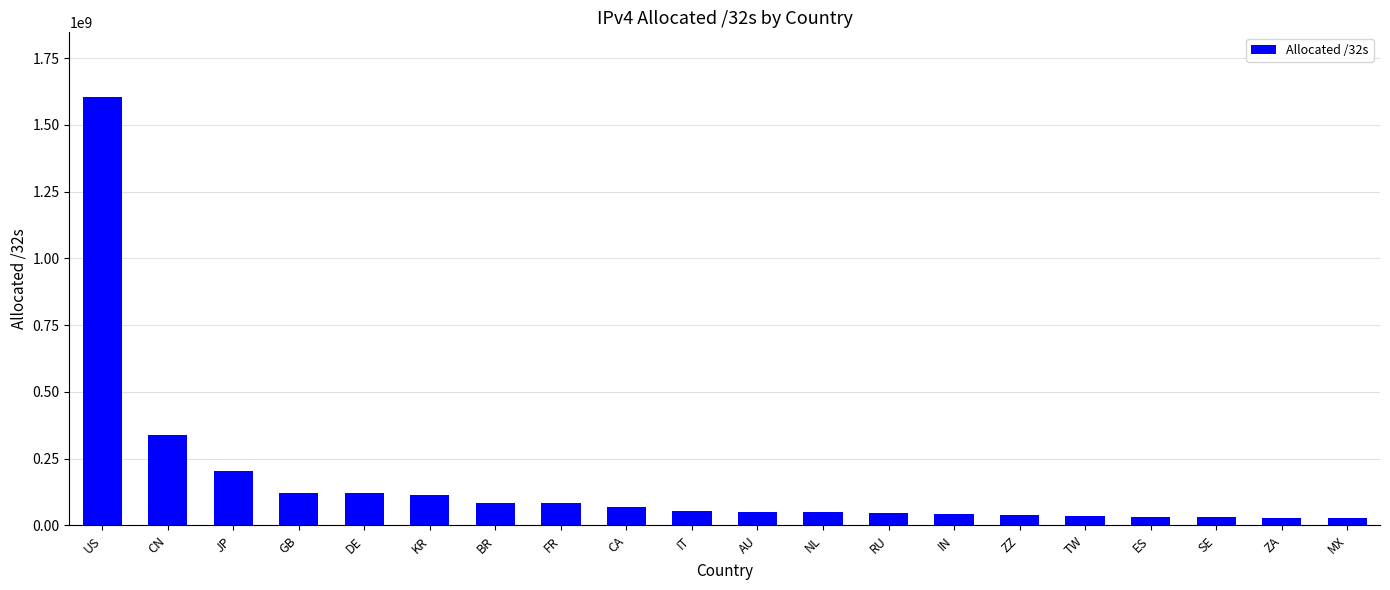

How many bars are there in total?

20